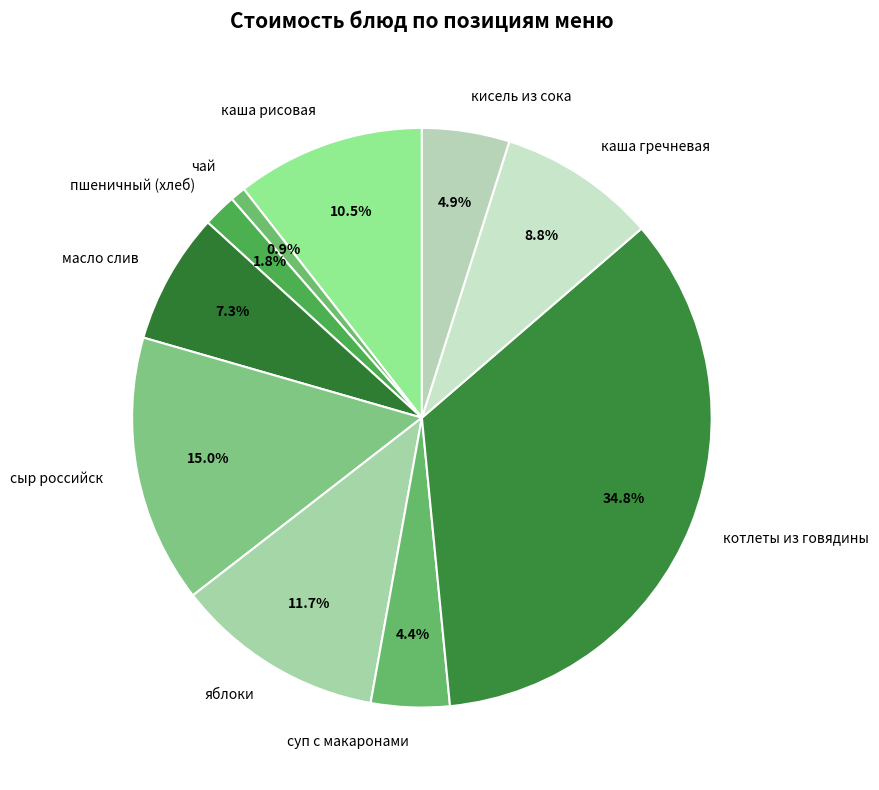

Is there a majority slice in this chart?

No